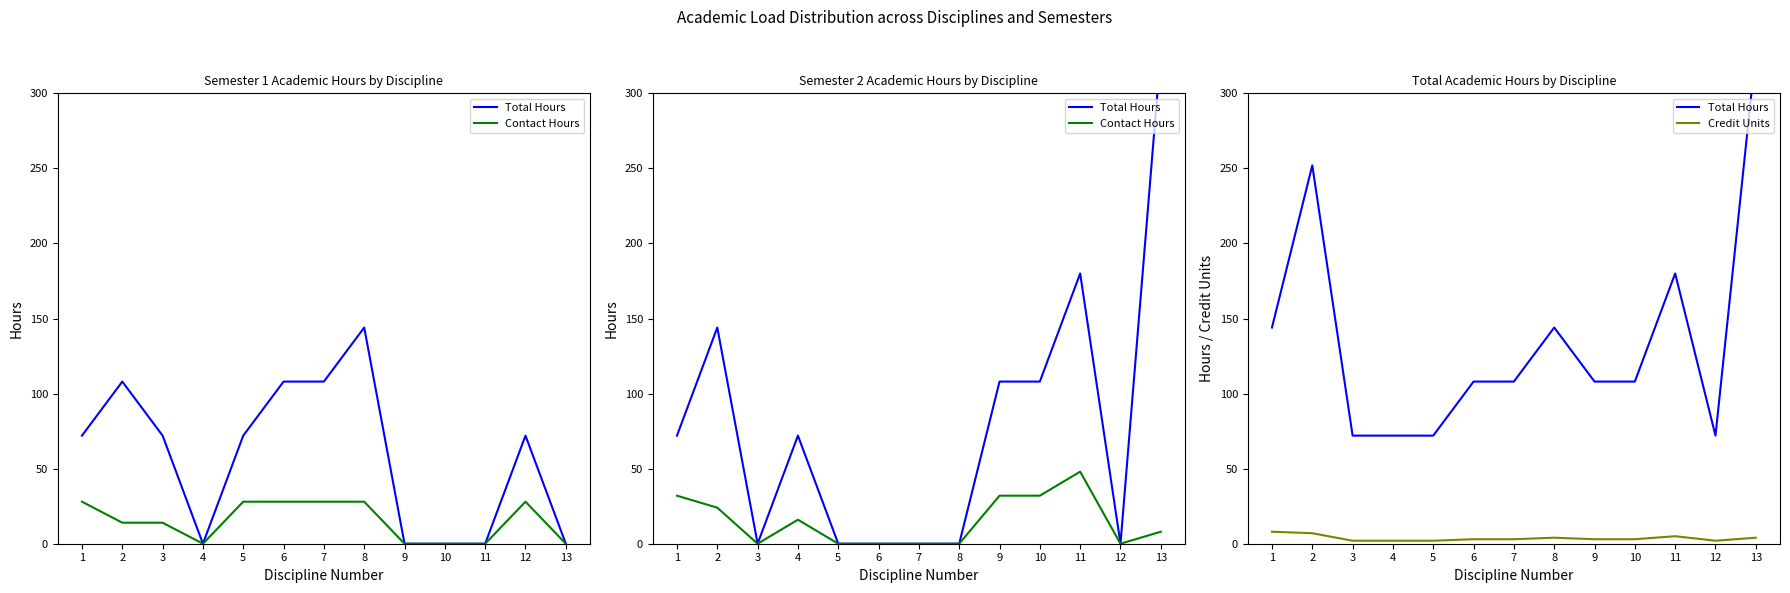

Which series changed the most between 4 and 5?

Contact Hours